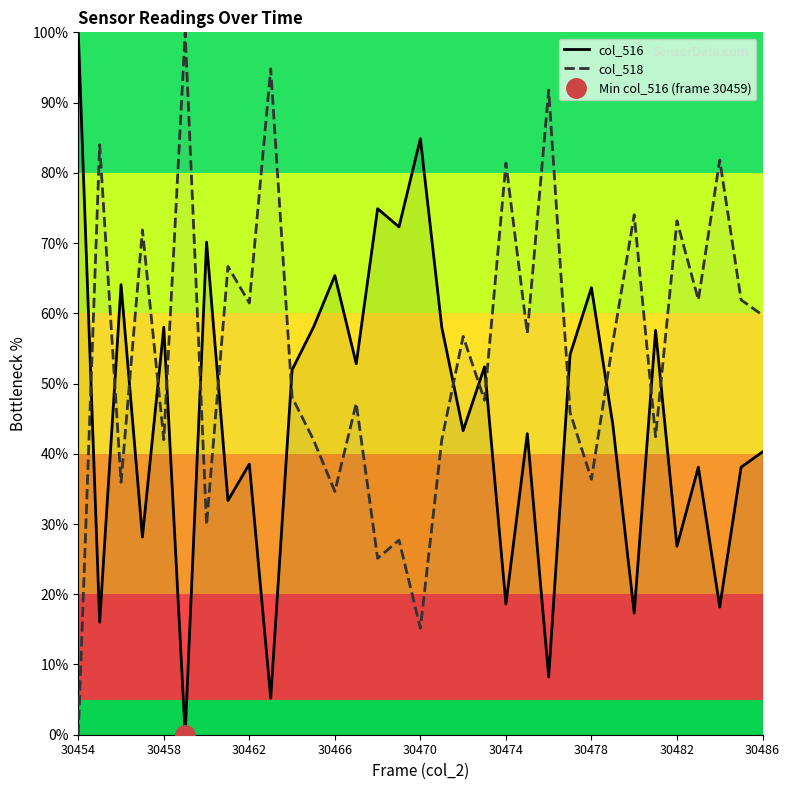

How many distinct data groups are displayed?

2